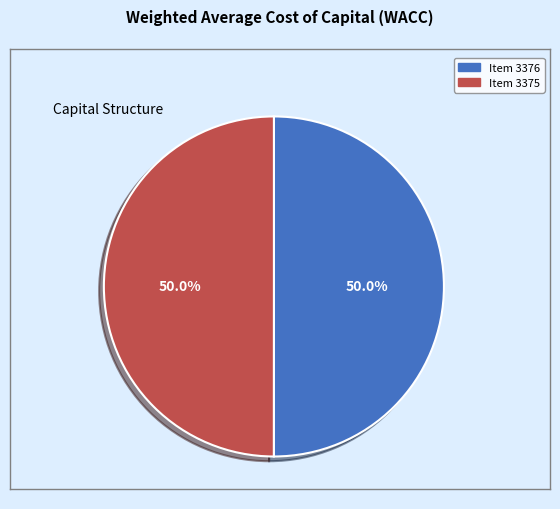

What is the total percentage of Item 3375 and Item 3376?

100.0%